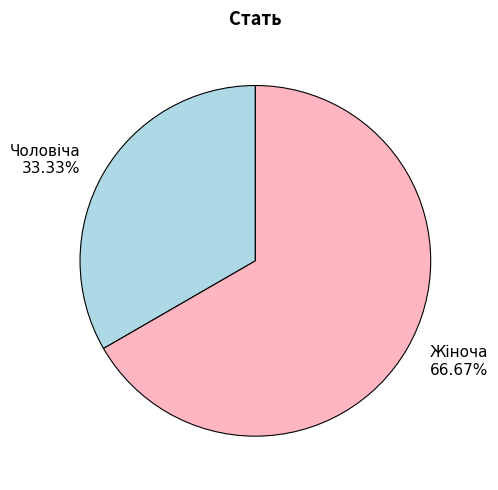

To the nearest percent, what percentage of the pie is Чоловіча?

33%